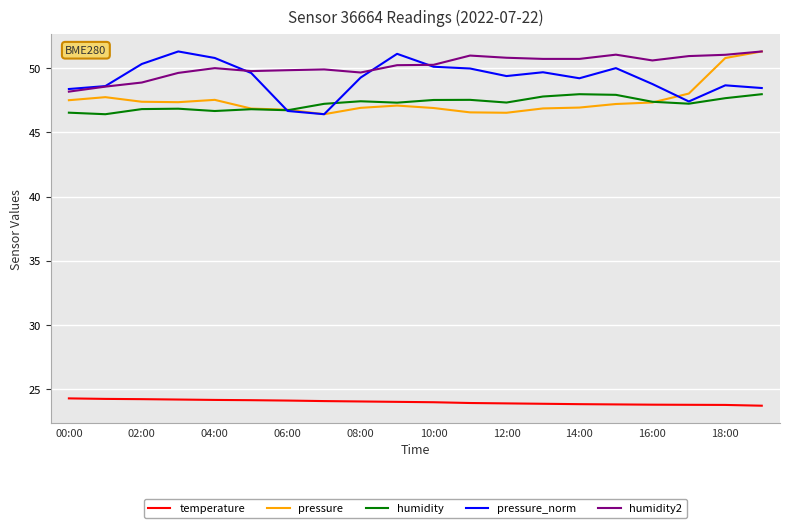

True or false: humidity2 and humidity cross at least once.

False